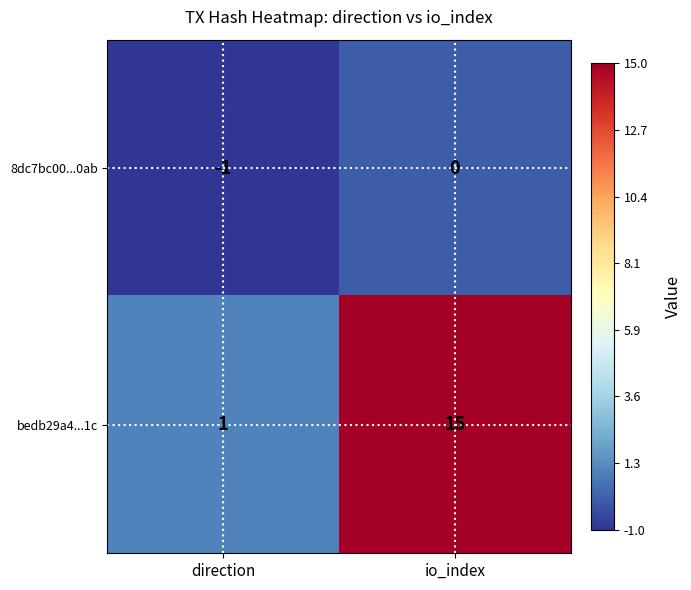

The 8dc7bc00...0ab series shows -2 at direction. True or false?

False